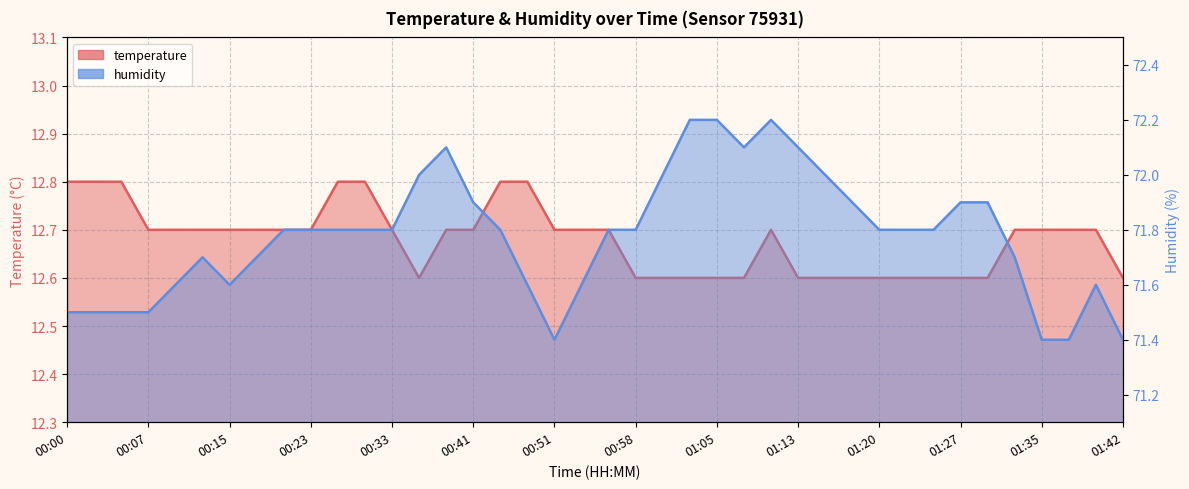

True or false: humidity and temperature cross at least once.

False